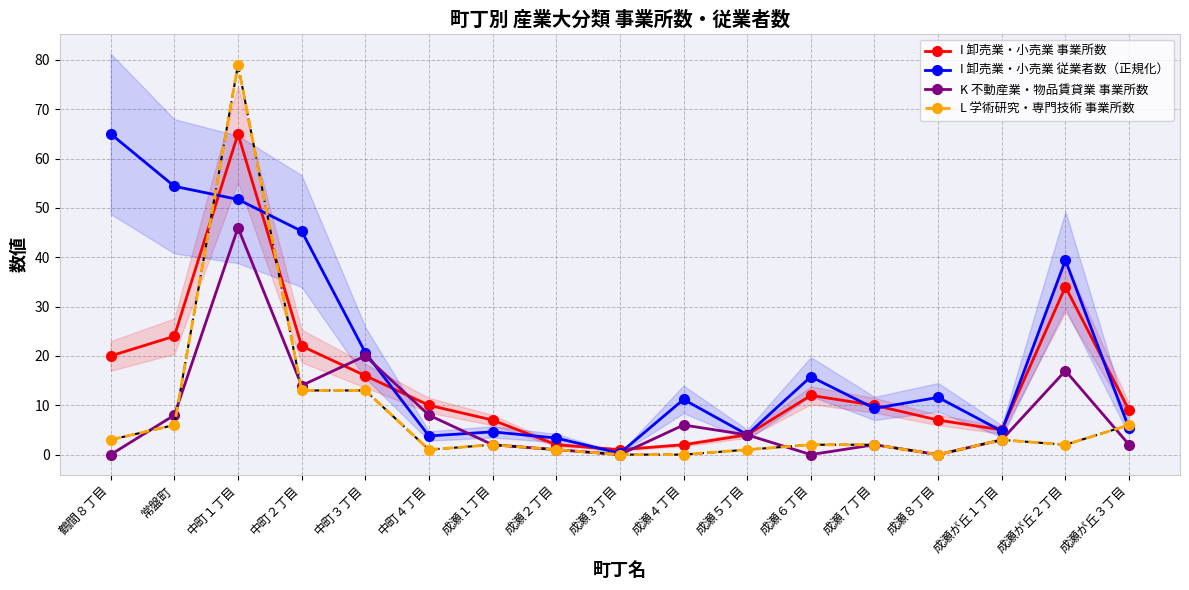

True or false: L 学術研究・専門技術 事業所数 and K 不動産業・物品賃貸業 事業所数 intersect in this chart.

True